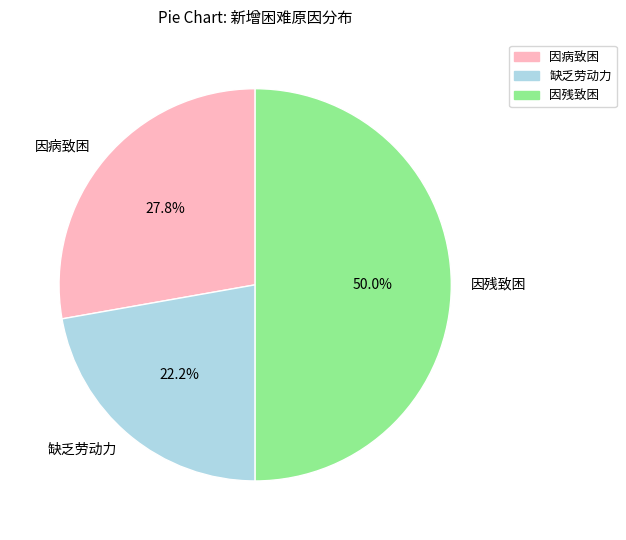

Is it true that 缺乏劳动力 is 9% of the pie?

False